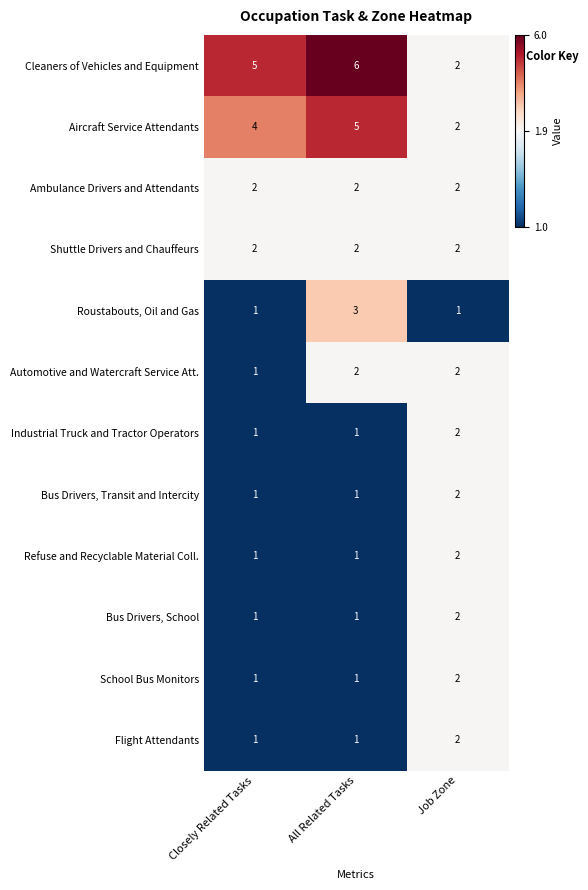

Which series has the largest range (max minus min)?

Cleaners of Vehicles and Equipment